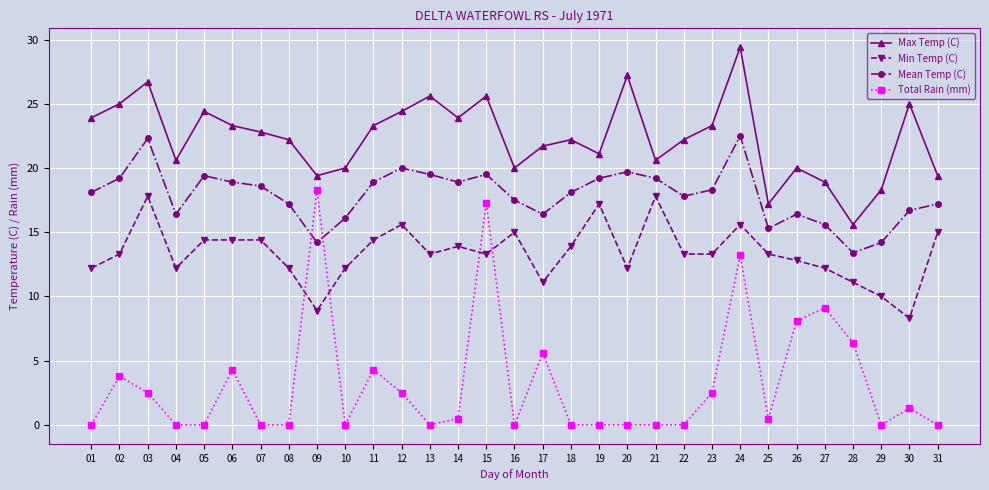

How many lines are shown in the chart?

4